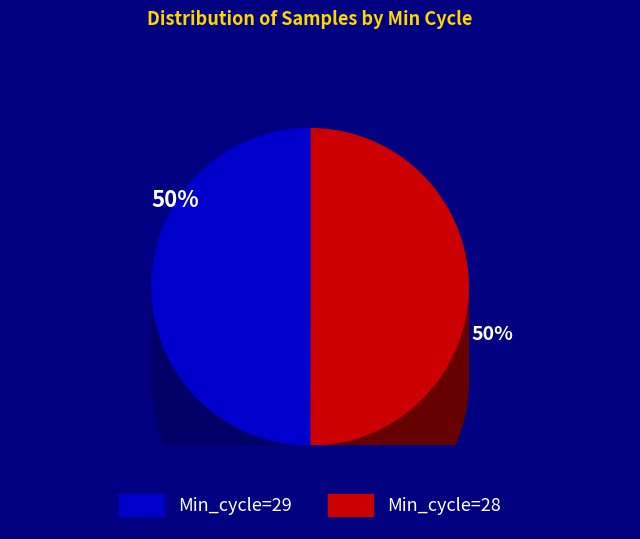

Is it true that 28 is 1% of the pie?

False